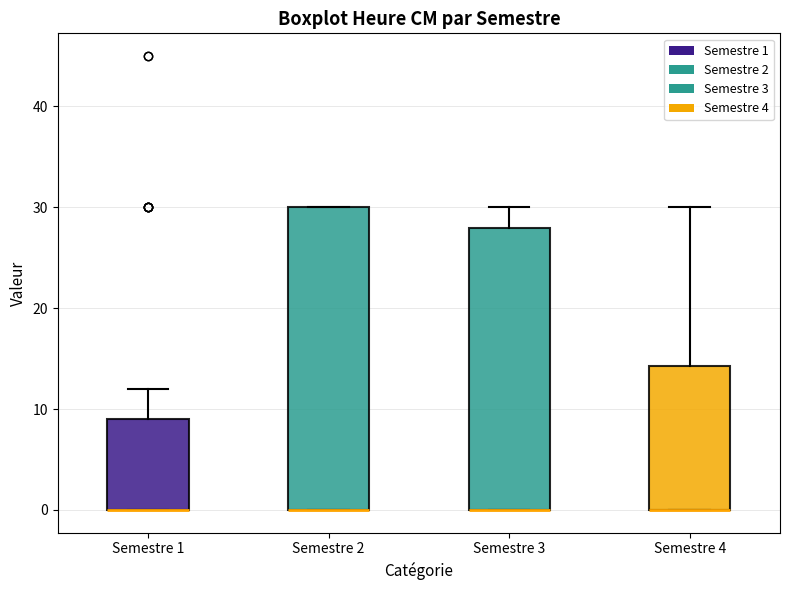

Which box is the tallest, from its lower edge to its upper edge?

Semestre 2